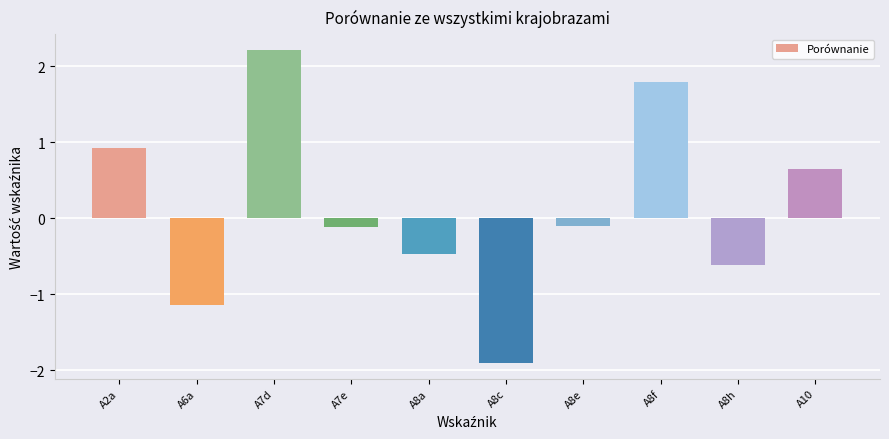

What is the sum of the values at A10 and A8e?

0.5